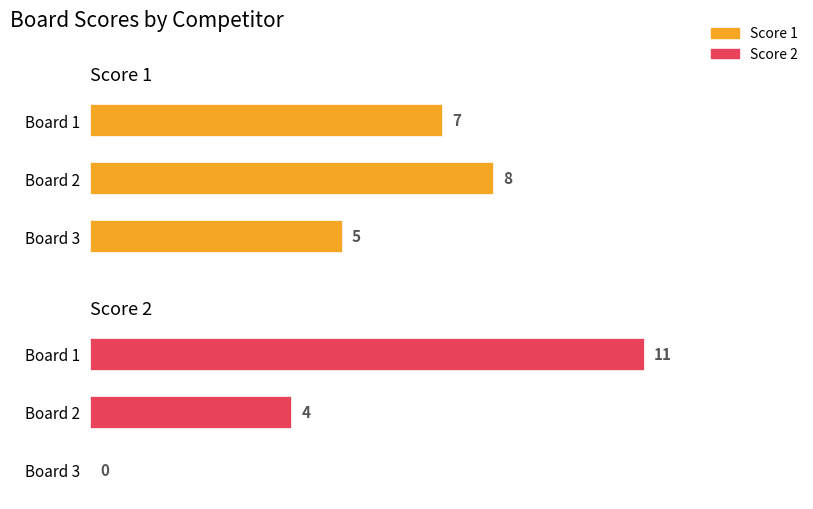

What is the value of the Score 1 bar at the 1st from the left?

7